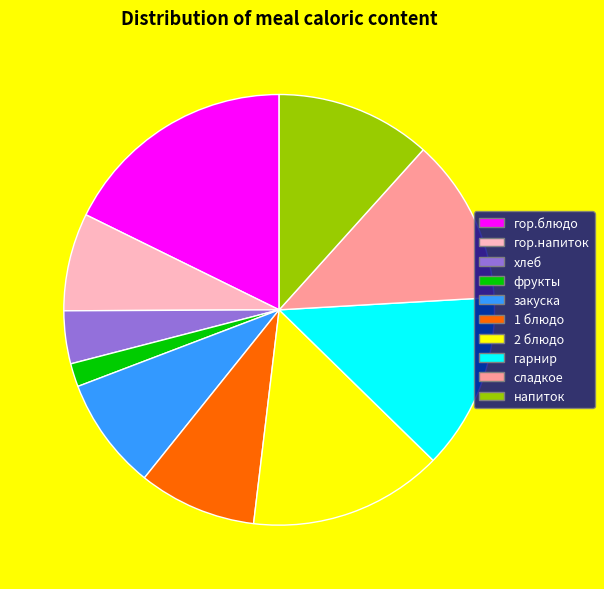

Do гор.напиток and хлеб together represent more than half of the pie?

No